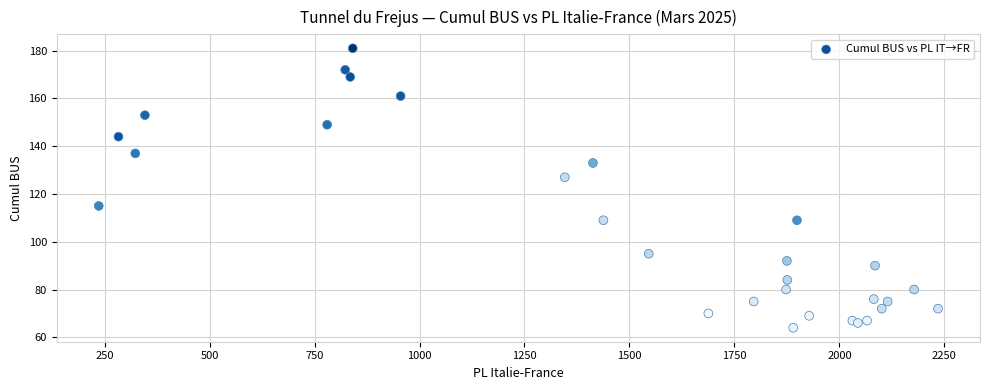

What Y value in the scatter plot is closest to 122?

127